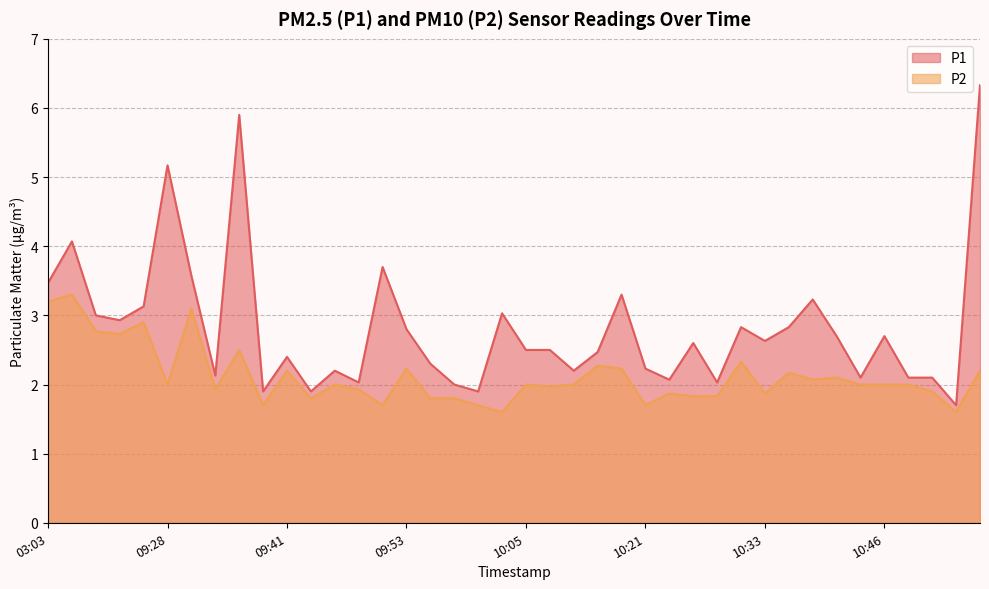

At how many categories does at least one series exceed 3?

11